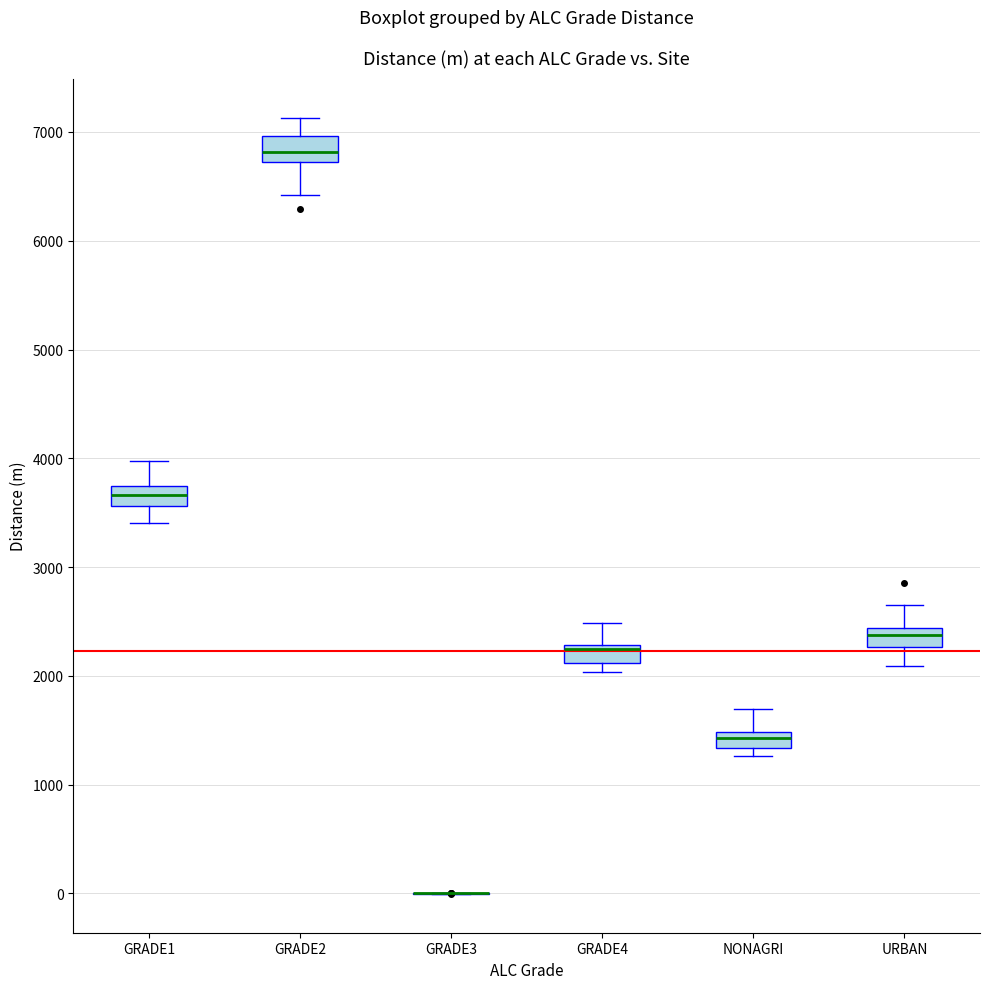

Where is the lower edge of the box for URBAN on the y-axis? The values are not printed on the chart, so give them approximately, as read against the axis.

2300